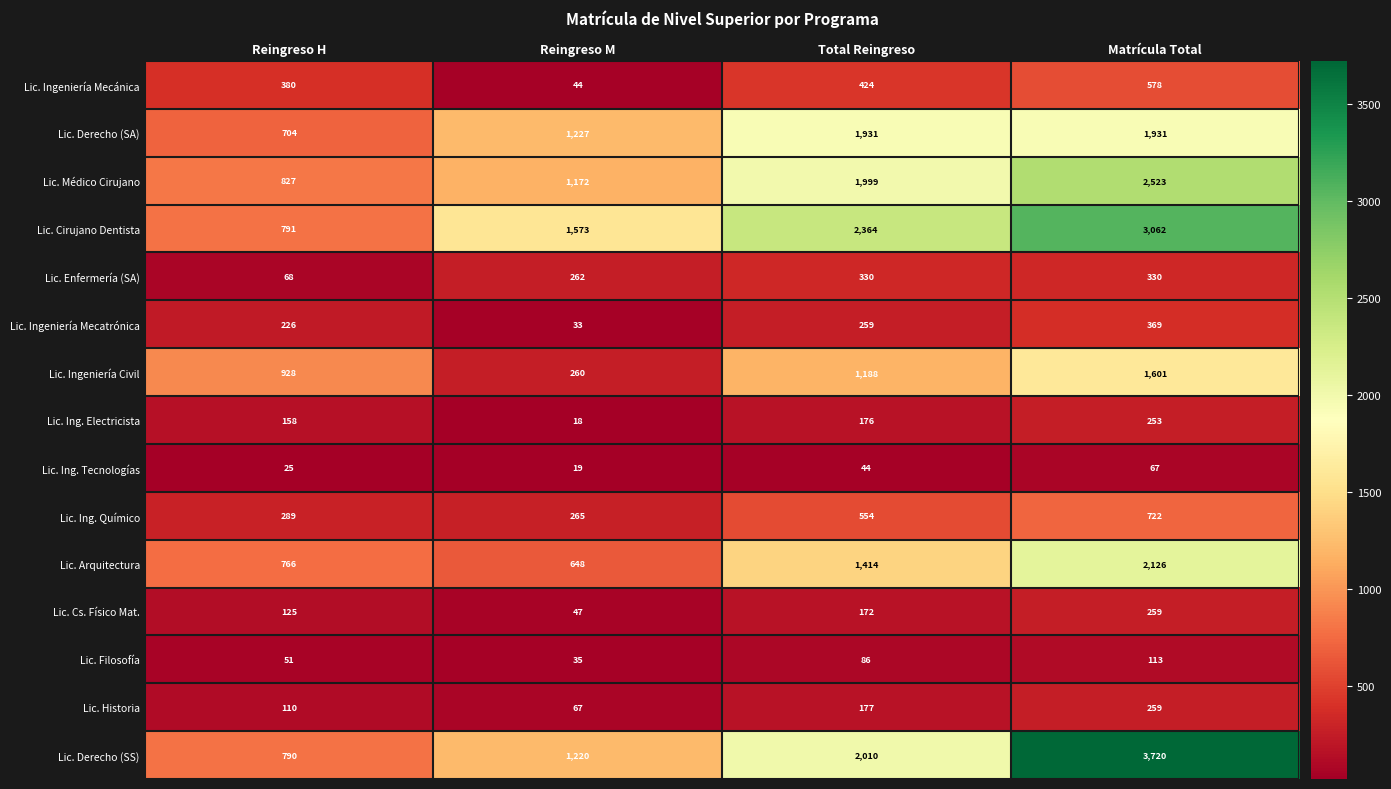

The value of Lic. Filosofía at Reingreso H is 81. True or false?

False